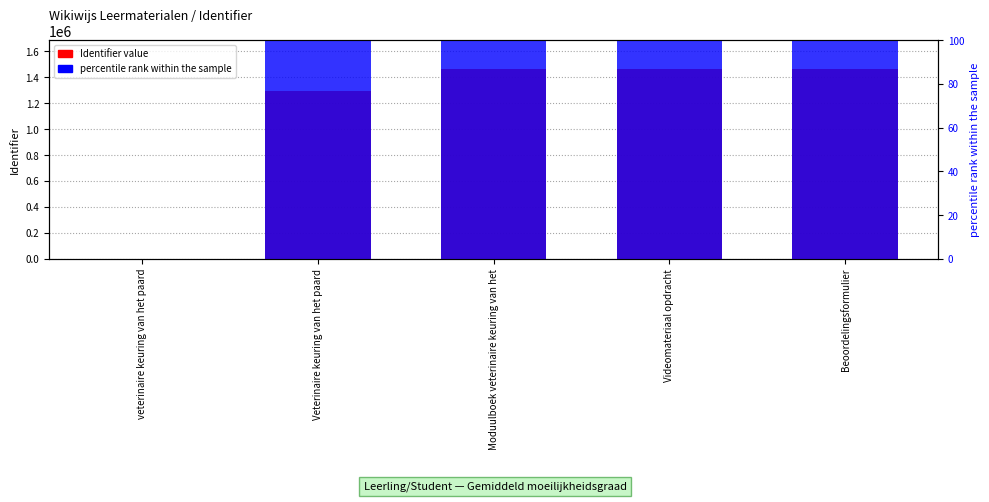

Rank the series by their maximum value, from lowest to highest.

percentile rank within the sample, Identifier value